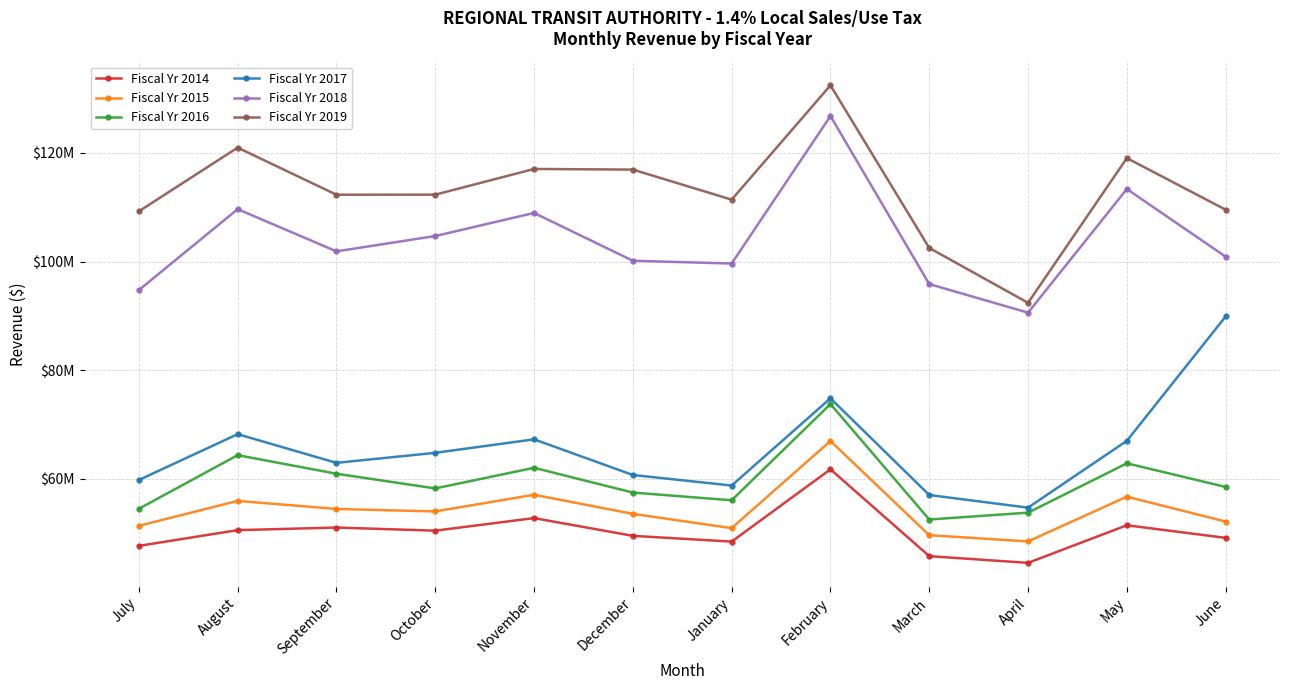

At how many categories does at least one series exceed 73544412?

12